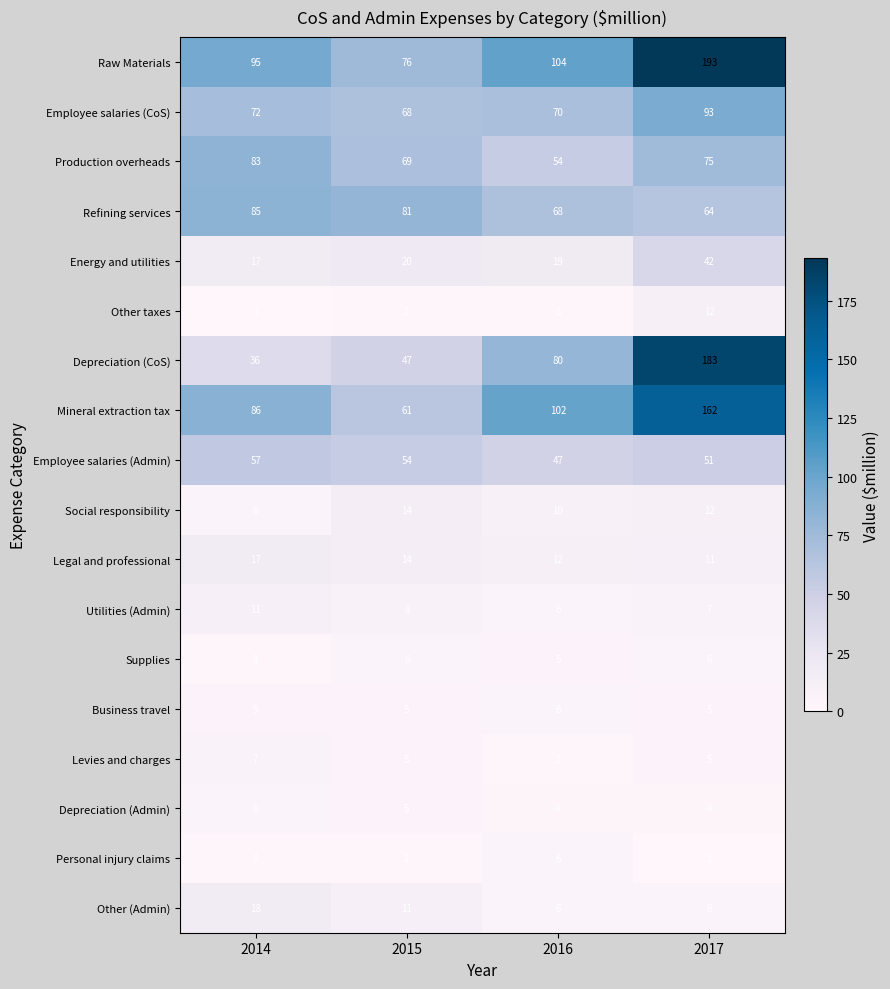

Which series has the widest spread of values?

Depreciation (CoS)